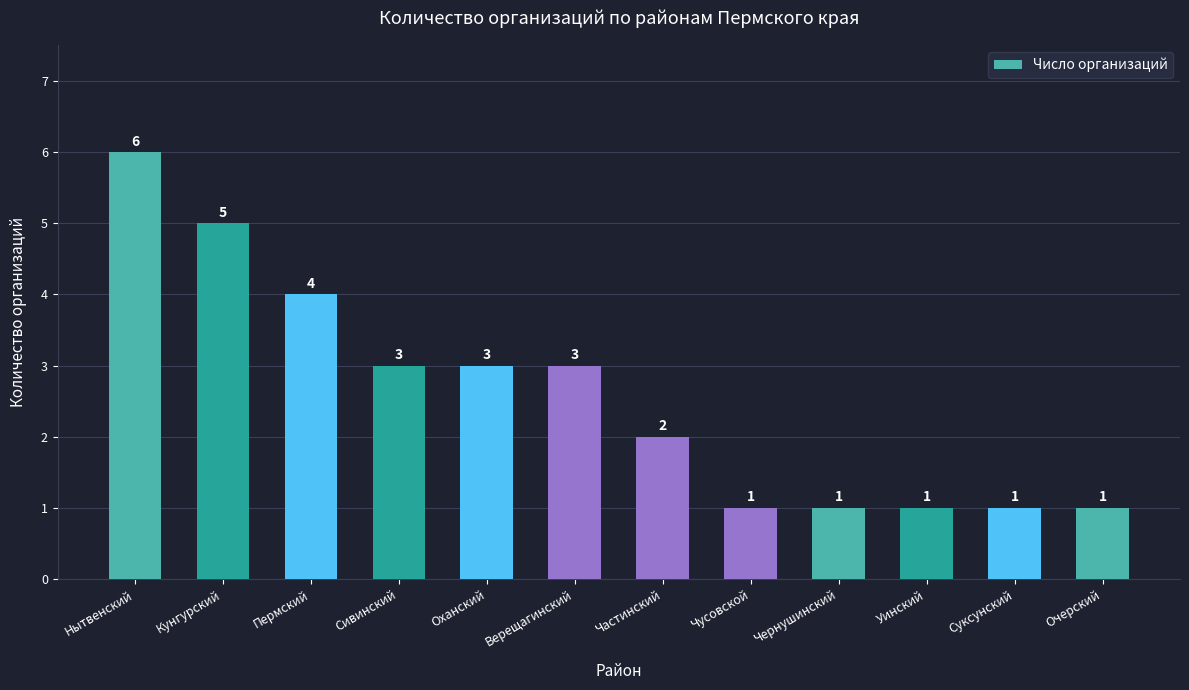

What position from the left is Чернушинский?

9